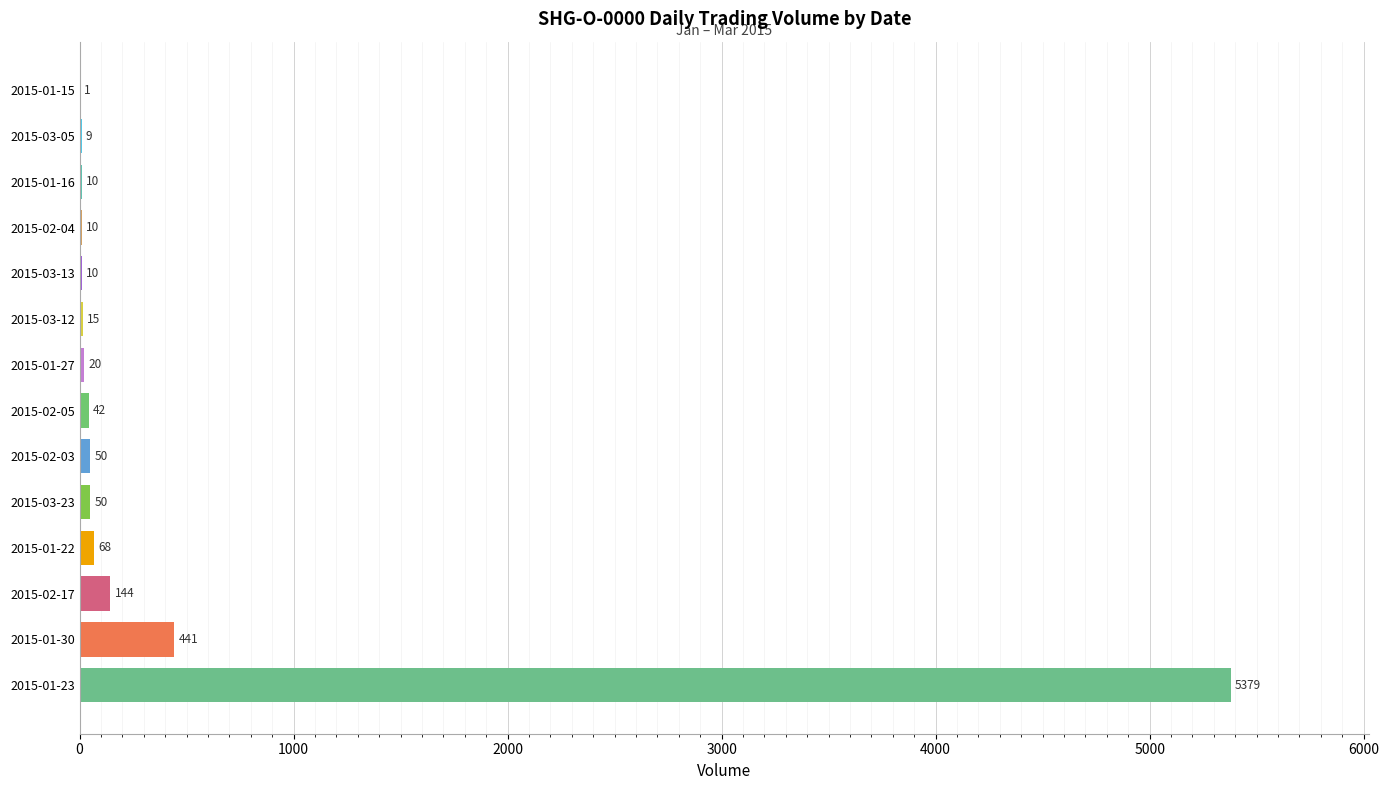

What is the ratio of the value at 2015-02-05 to the value at 2015-03-13?

4.2